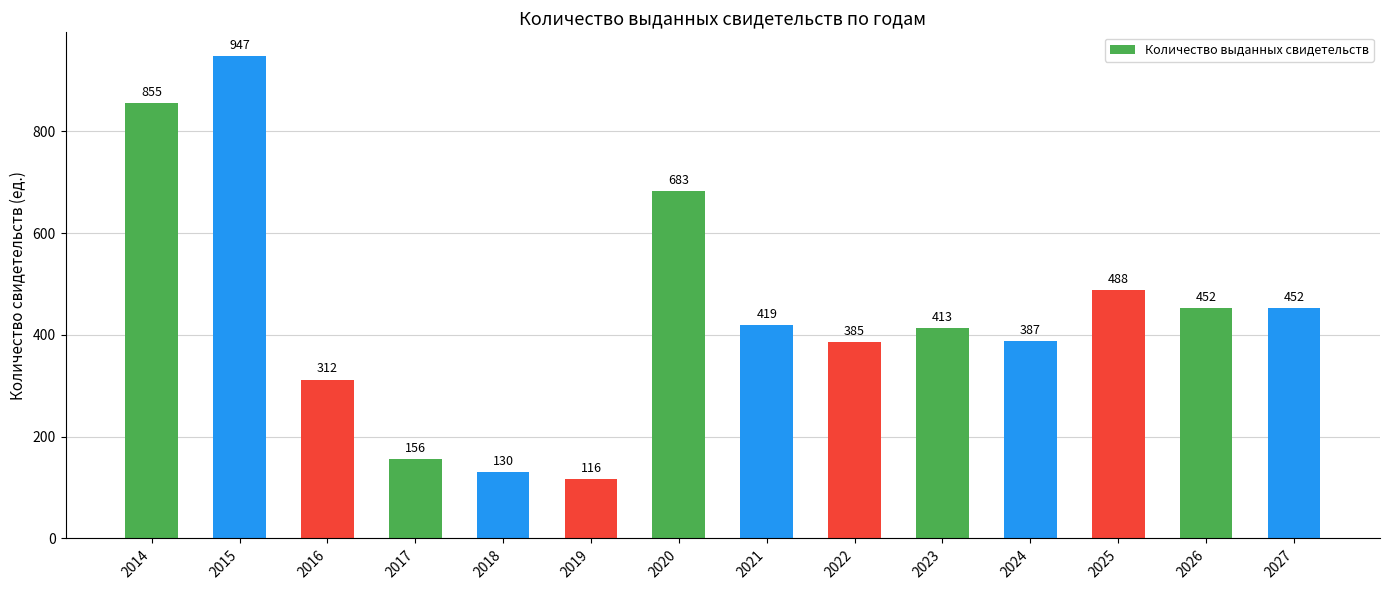

At which label does the data first exceed 419?

2014